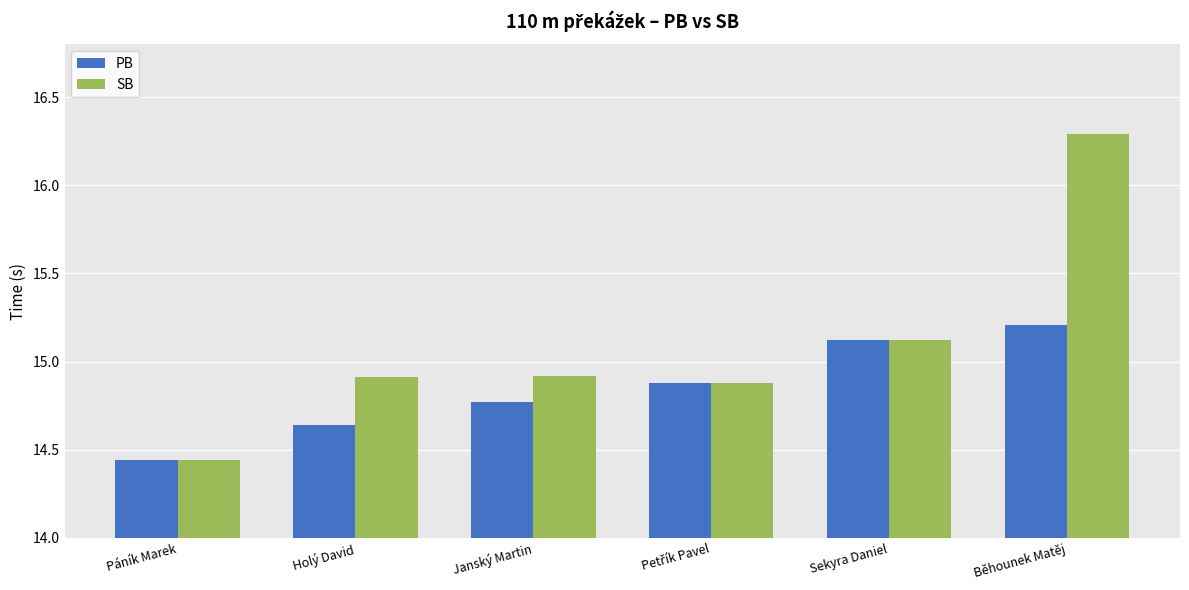

Rank the series by their maximum value, from highest to lowest.

SB, PB